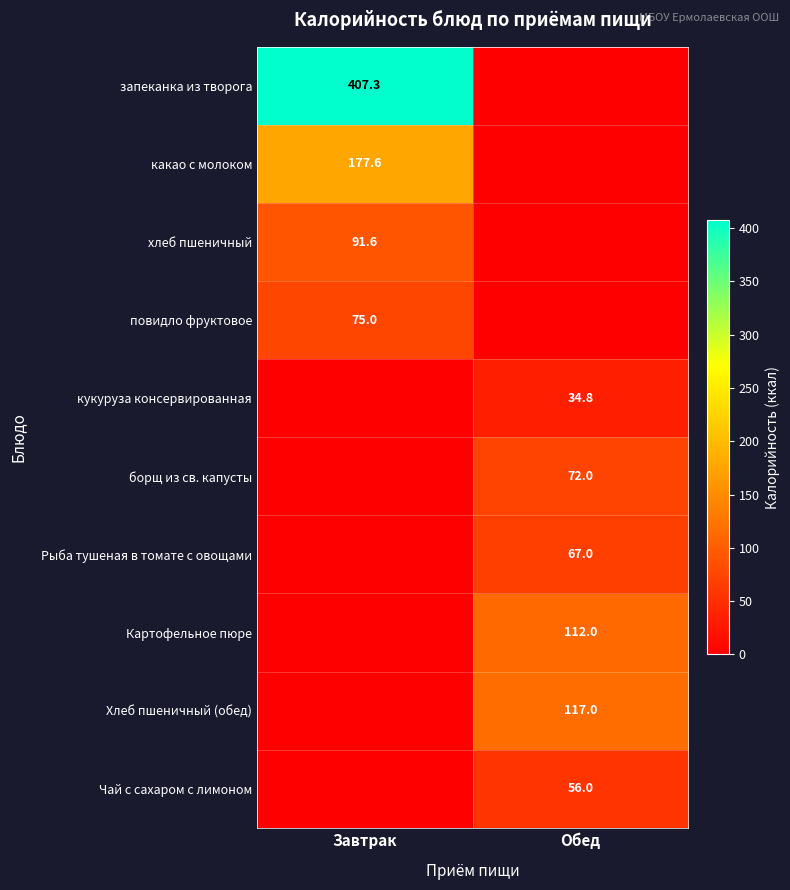

Count the number of data series in this chart.

10